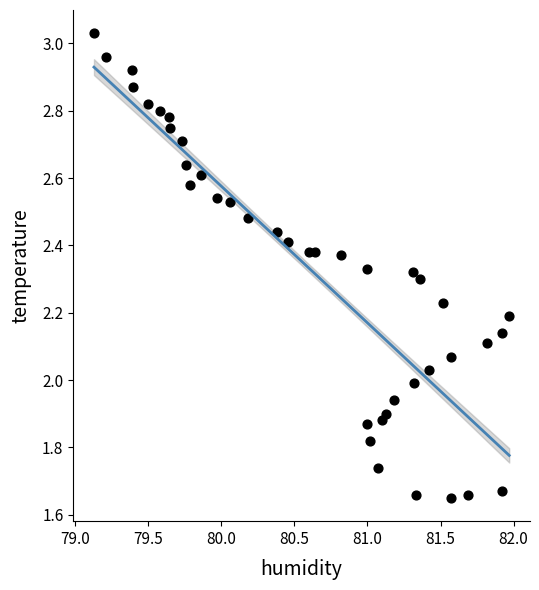

What is the range of Y values (max minus min)?

1.4